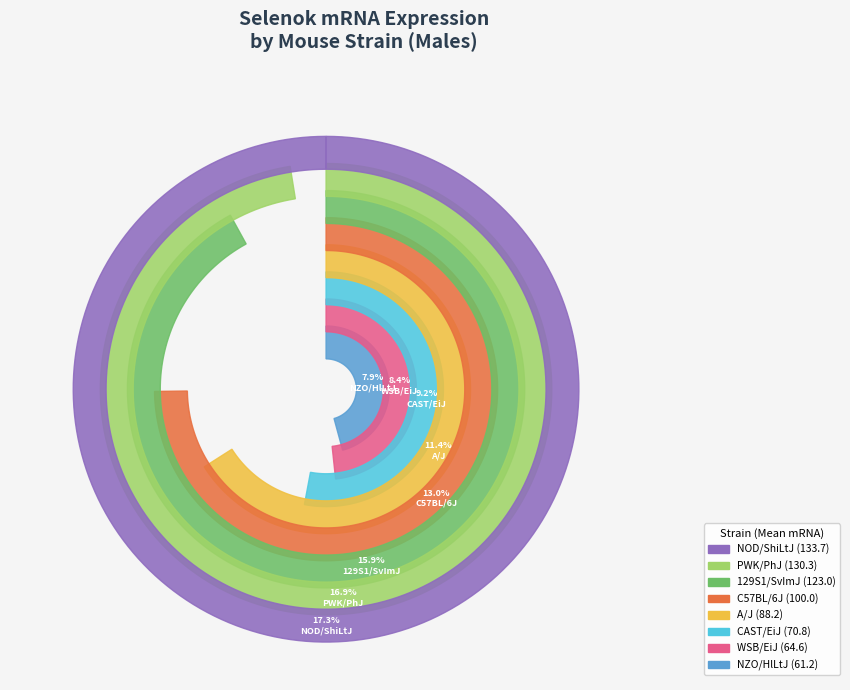

Count the number of slices in the pie.

8